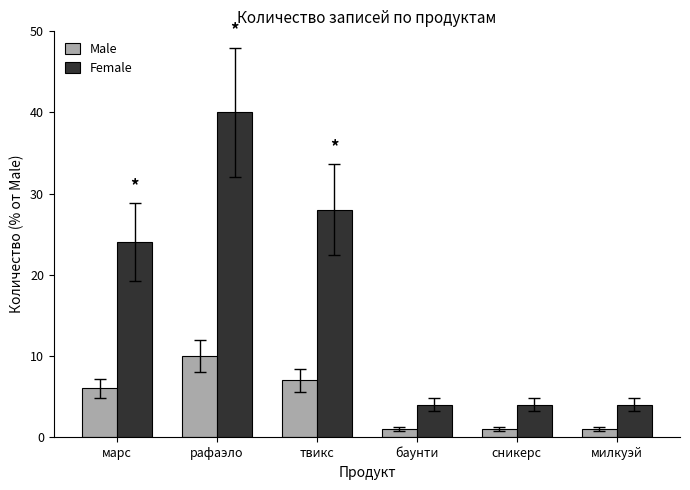

Reading left to right, extract all data points from this chart.

Male: марс=6	рафаэло=10	твикс=7	баунти=1	сникерс=1	милкуэй=1
Female: марс=24	рафаэло=40	твикс=28	баунти=4	сникерс=4	милкуэй=4